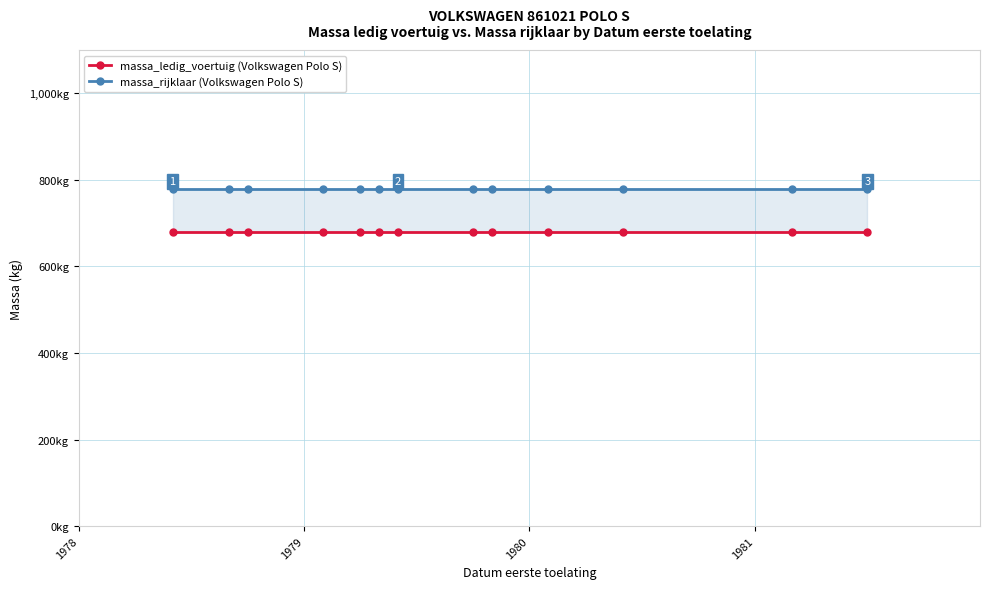

What is the value of the massa_ledig_voertuig point at the 2nd from the left?

680